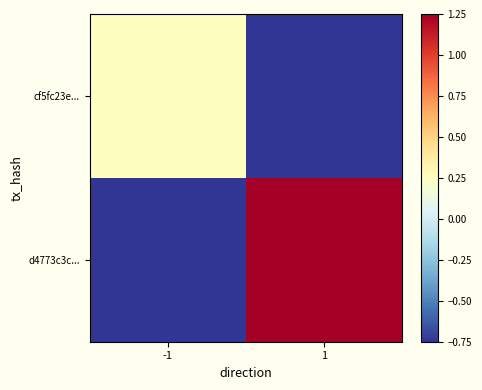

Reading left to right, list all the values displayed in this chart.

cf5fc23e...: -1=0.2	1=-0.8
d4773c3c...: -1=-0.8	1=1.2